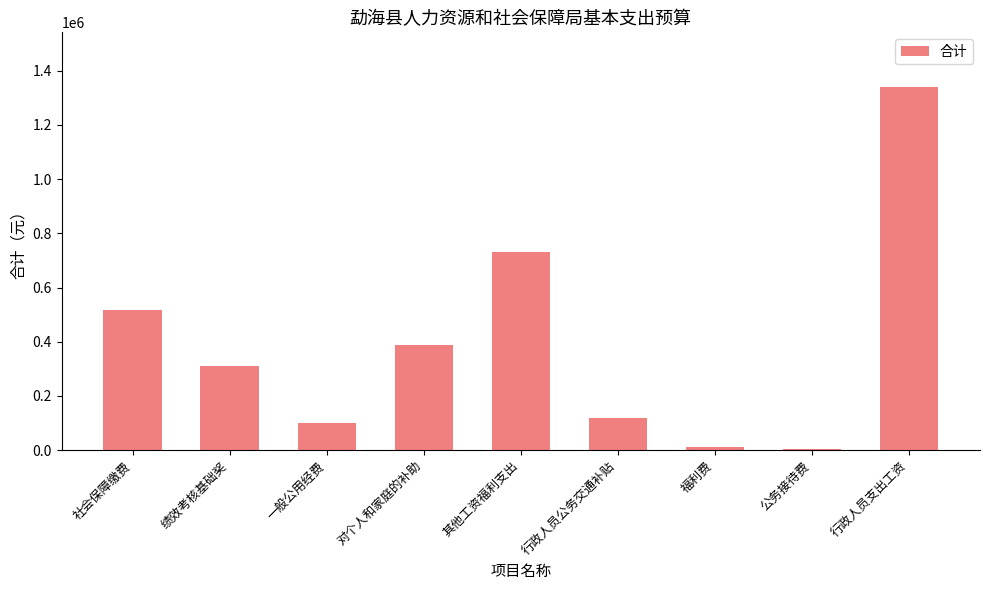

Between 对个人和家庭的补助 and 其他工资福利支出, which is larger?

其他工资福利支出